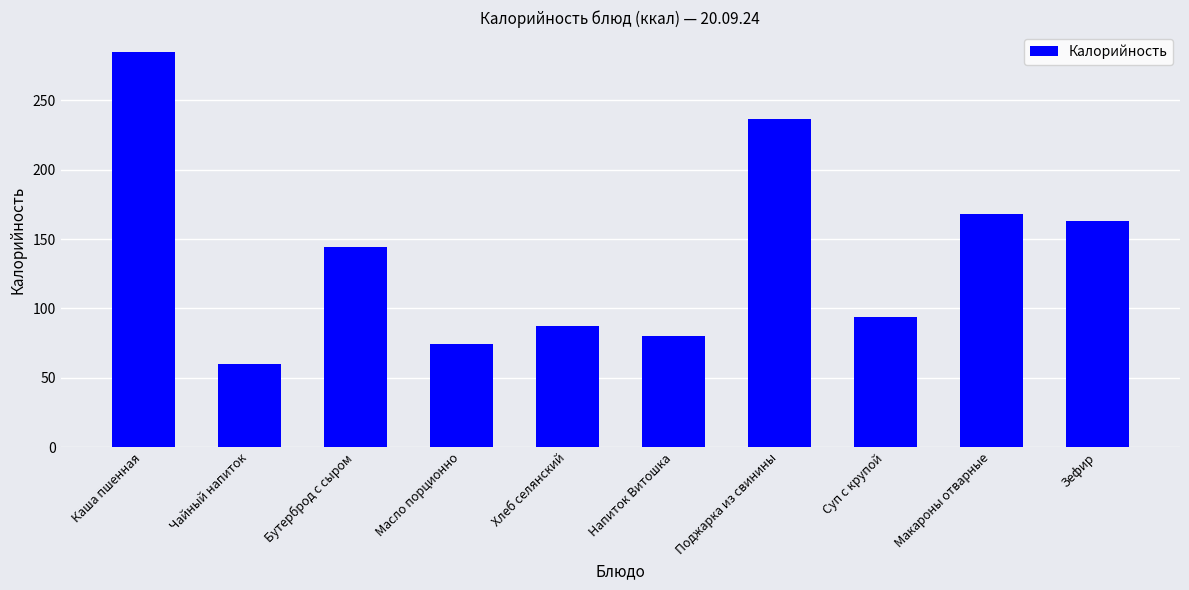

At which label is the value closest to 172?

Макароны отварные